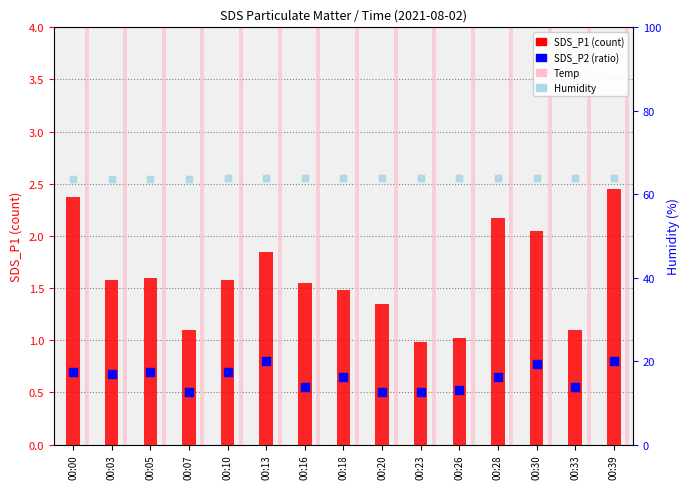

Which series has the largest total across all categories?

Humidity